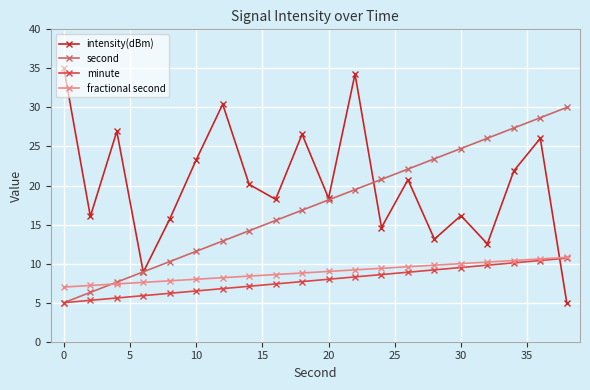

What is the value of the minute point at the 18th from the left?

10.1